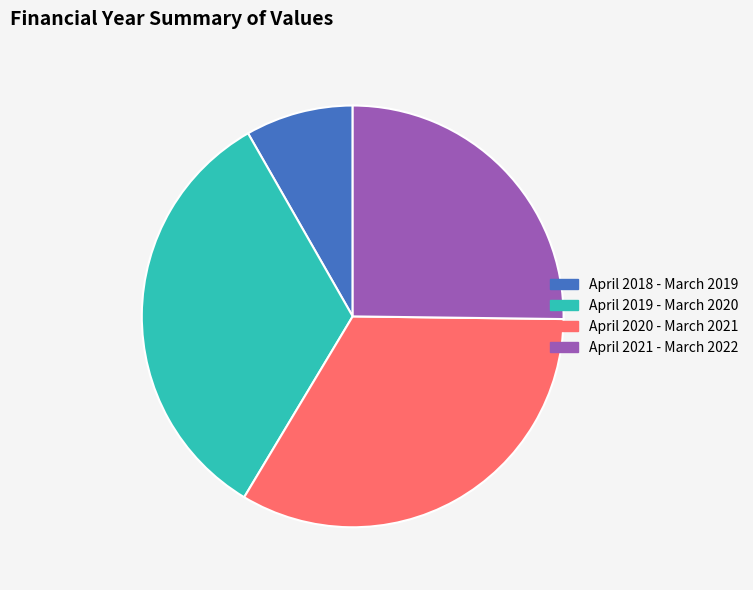

Which category has the smallest portion of the pie?

April 2018 - March 2019